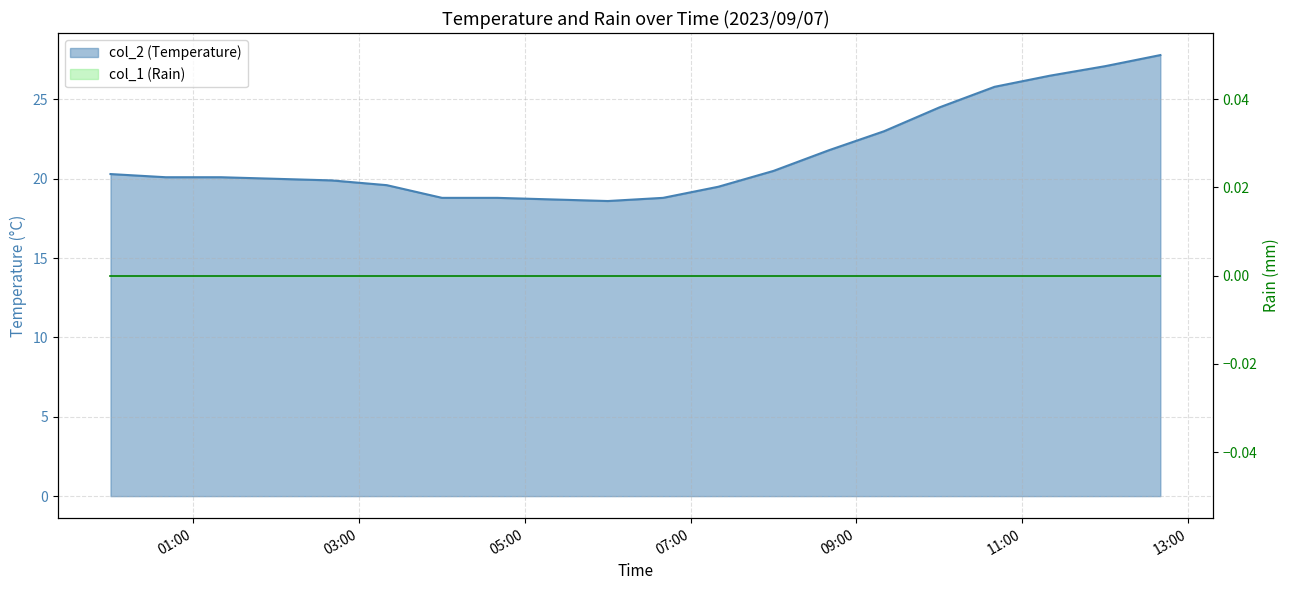

At which label is the value closest to 23?

2023/09/07 09:20:00